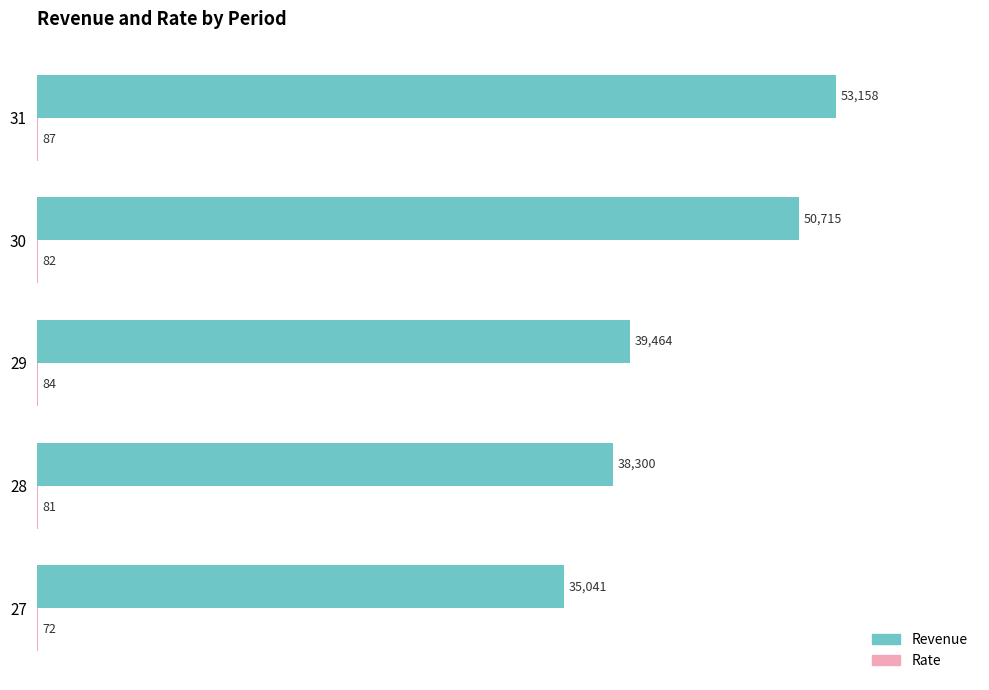

At which category does the chart reach its peak across all series?

31